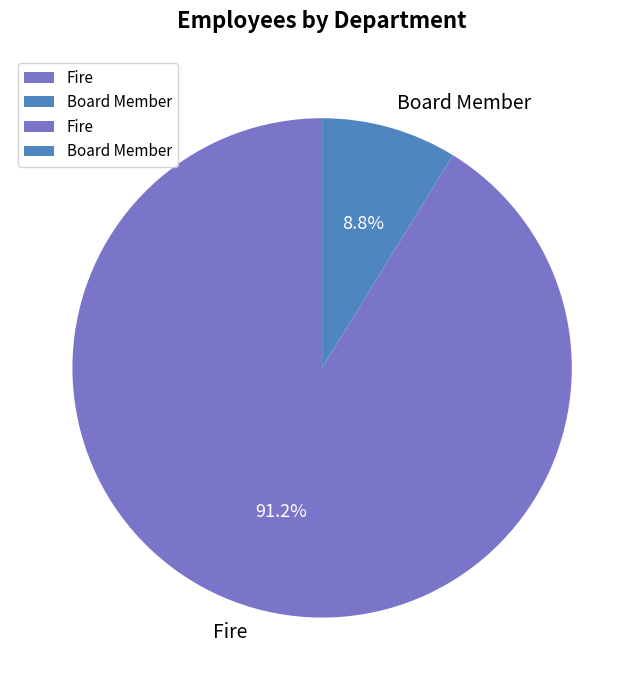

Which slice is the smallest?

Board Member